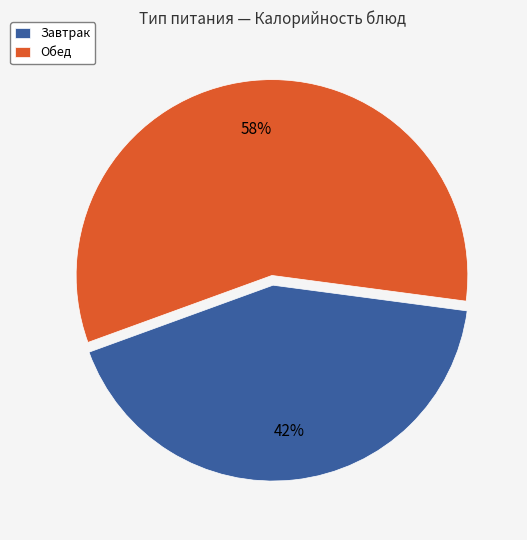

To the nearest percent, what is the average slice percentage?

50%